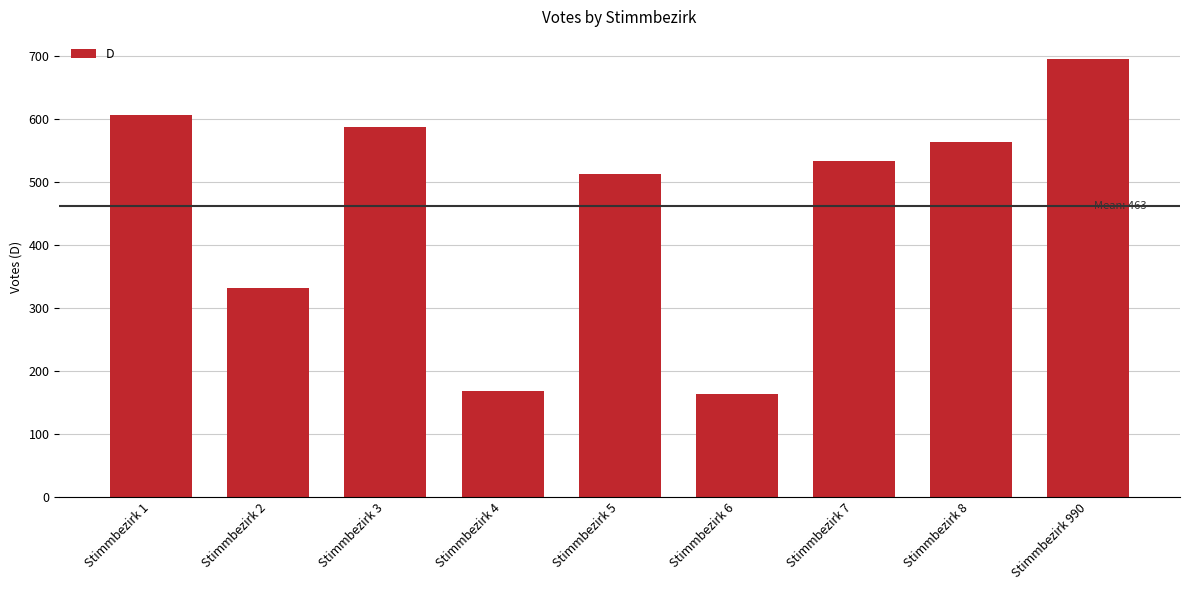

What is the sum of all values?

4164